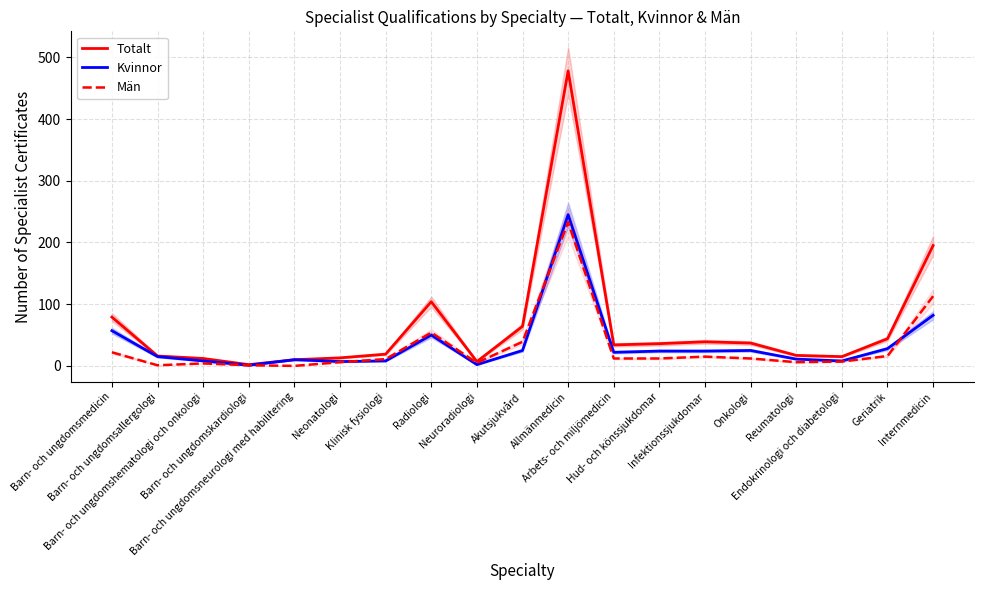

What is the difference between the maximum and second lowest values in the Män series?

232